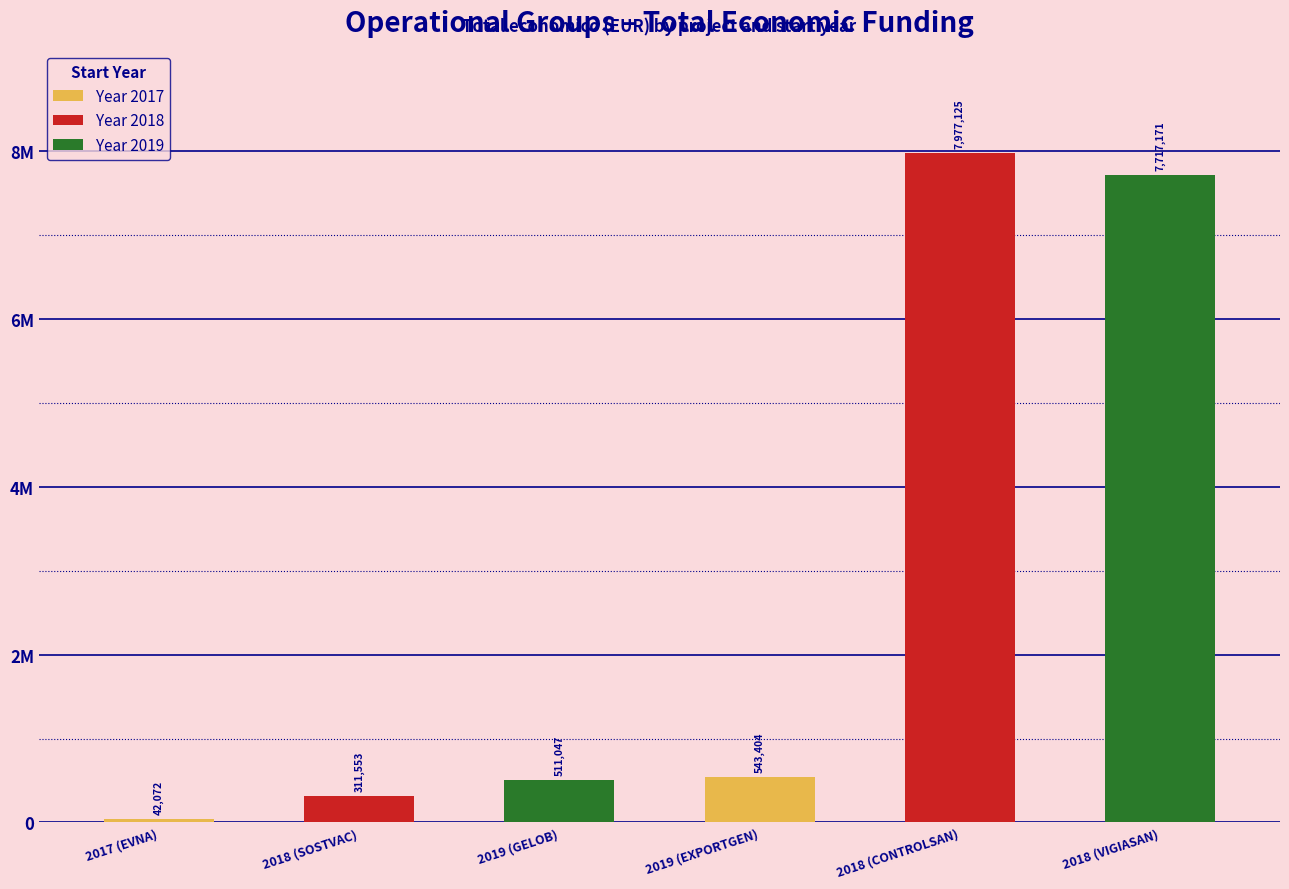

What is the approximate value at 2018 (CONTROLSAN), to the nearest 50?

7977100